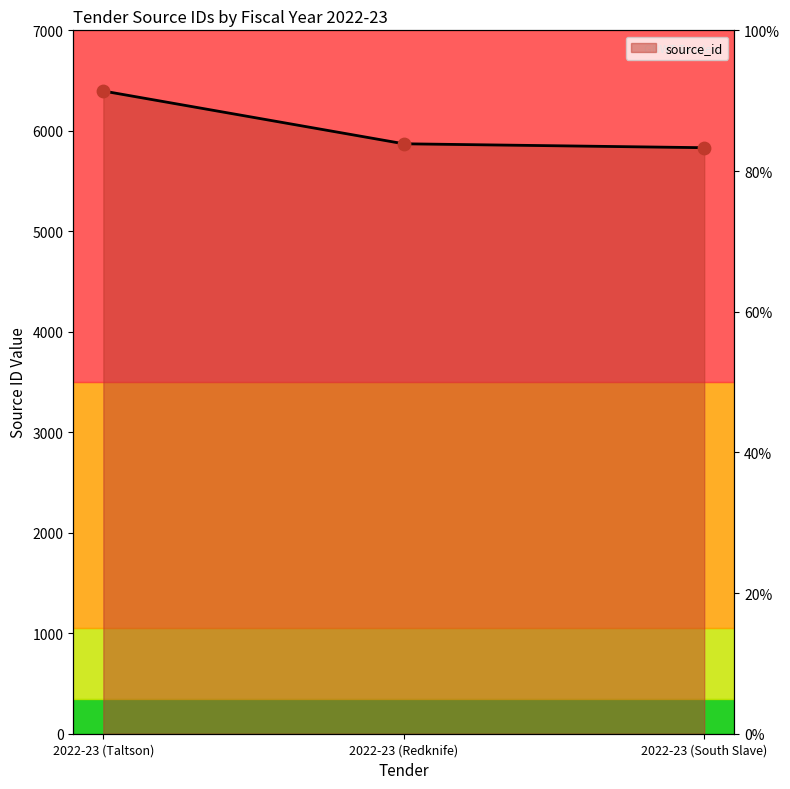

What is the change in value from 2022-23 (Taltson) to 2022-23 (South Slave)?

-564